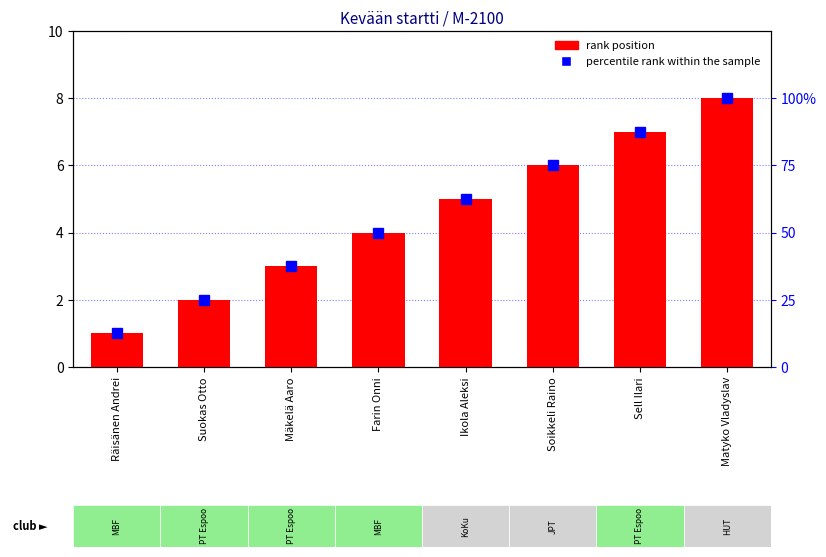

What is the value of the rank position bar at the 2nd from the left?

2.0